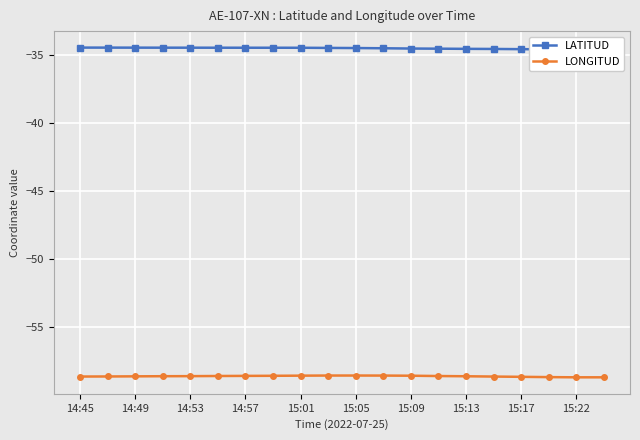

What are all the series names shown in the legend?

LATITUD, LONGITUD